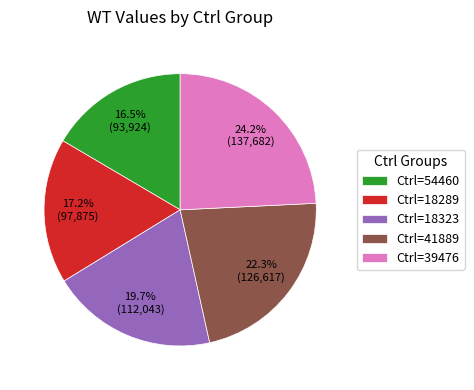

What is the largest slice in the pie chart?

Ctrl=39476